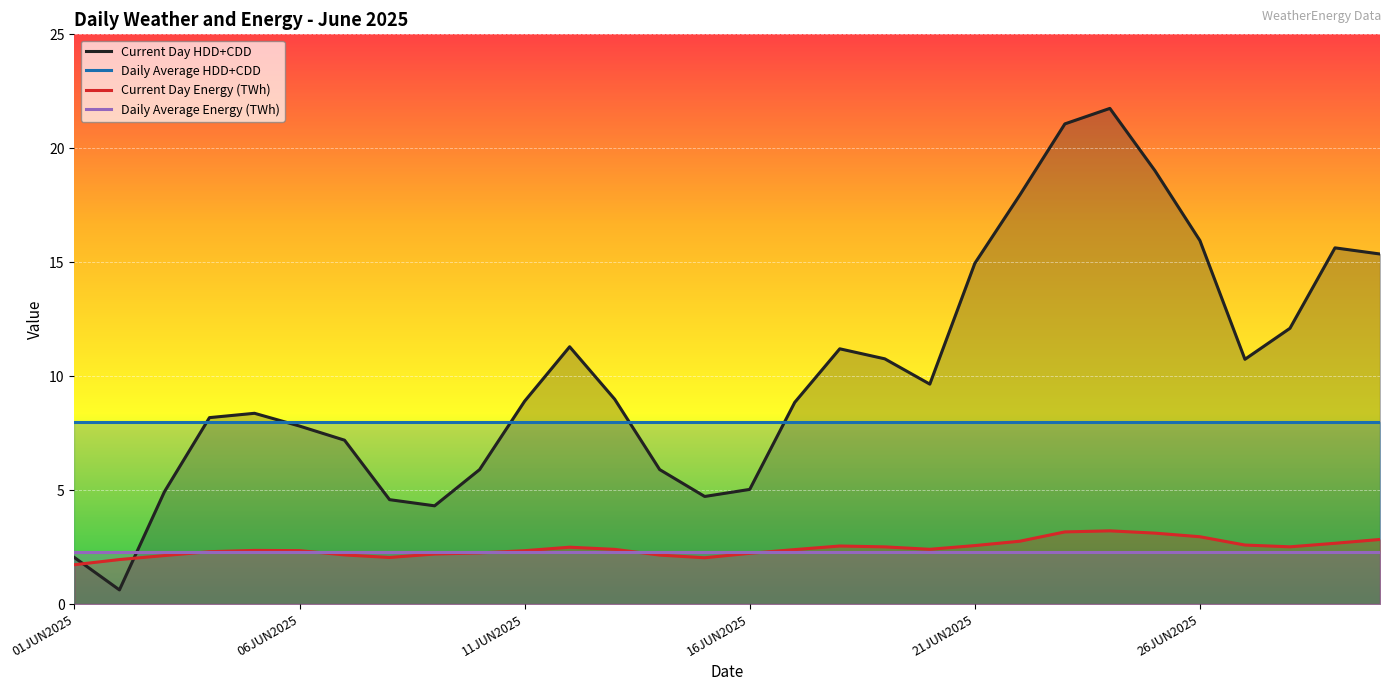

List the series in order of their peak value, highest first.

Current Day HDD+CDD, Daily Average HDD+CDD, Current Day Energy (TWh), Daily Average Energy (TWh)